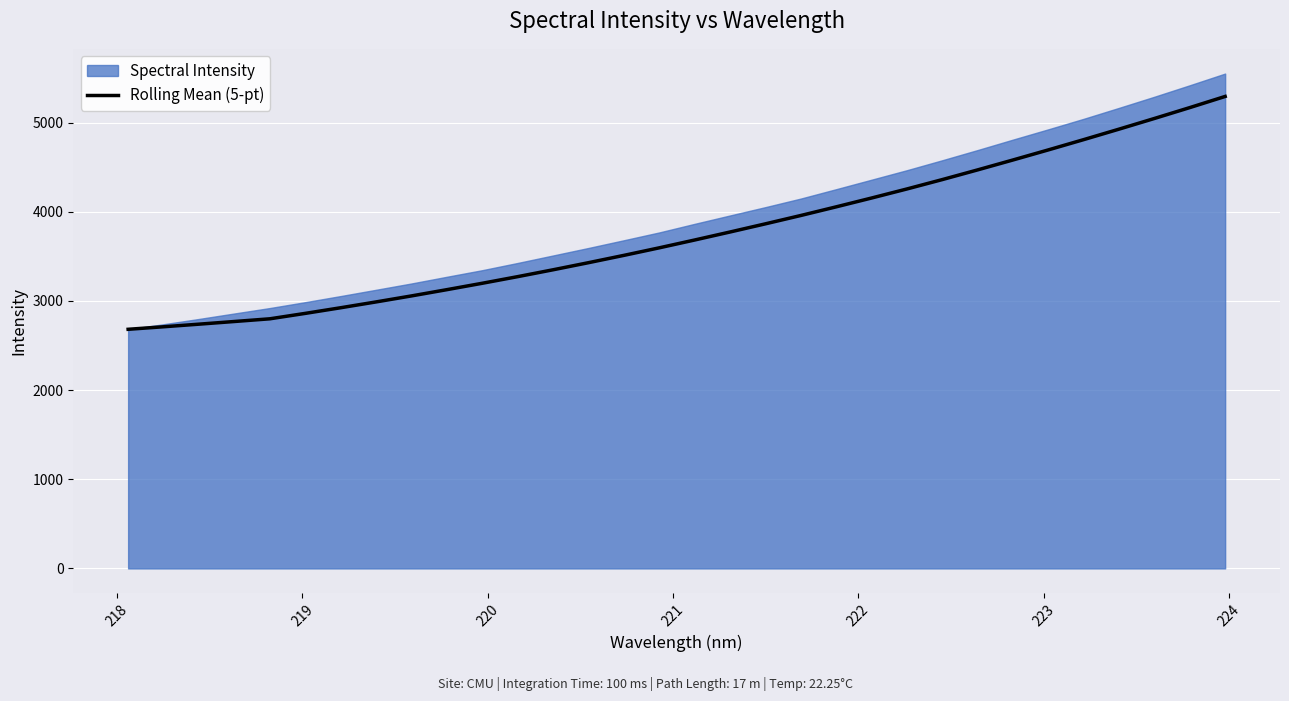

What is the value of the 9th point from the left?

3056.7